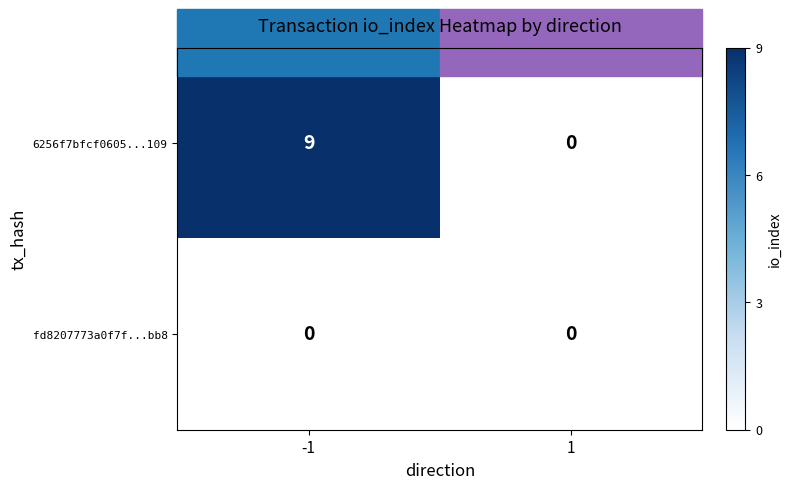

Which series has the widest spread of values?

6256f7bfcf0605...109